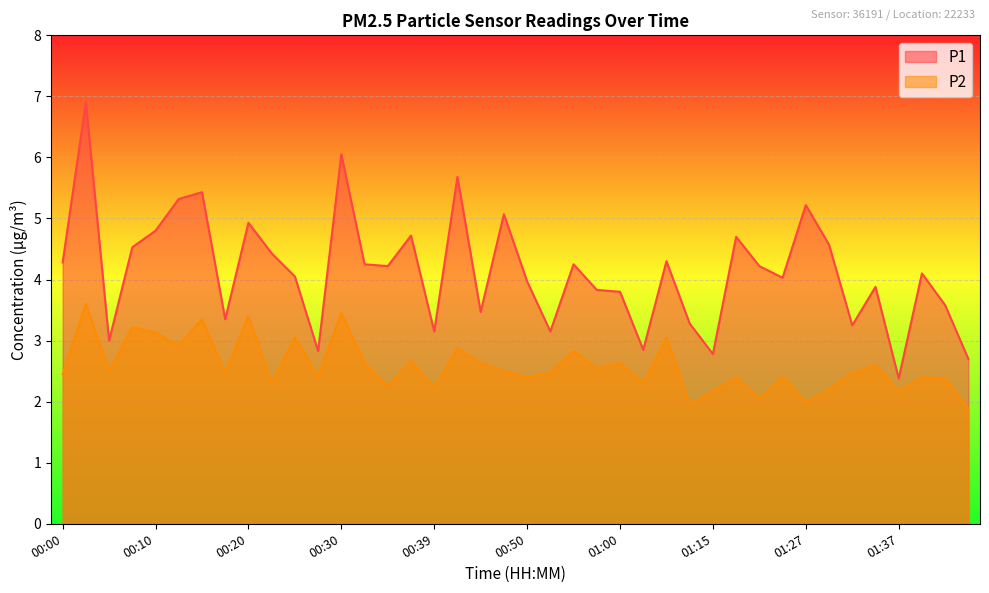

True or false: P2 has a value of 4.9 at 00:10.

False